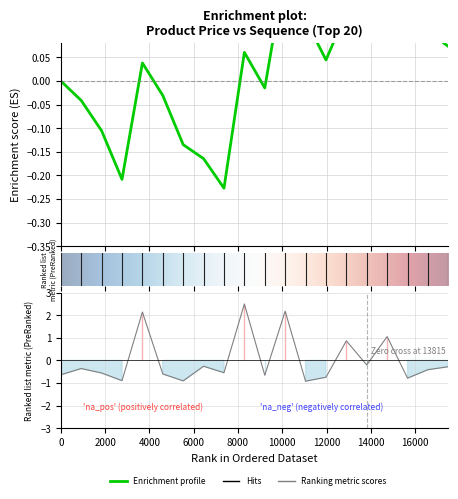

What is the difference between the second highest and second lowest values?

3.1